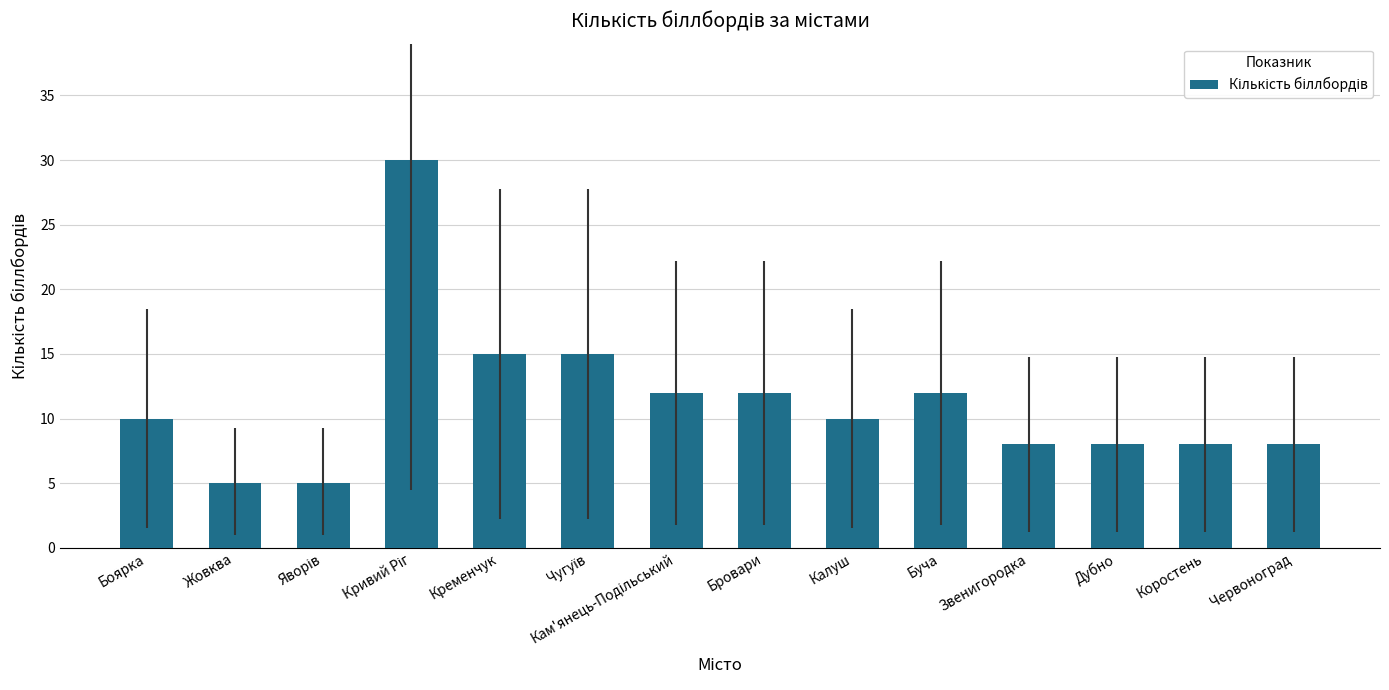

True or false: the data shows 4 at Буча.

False